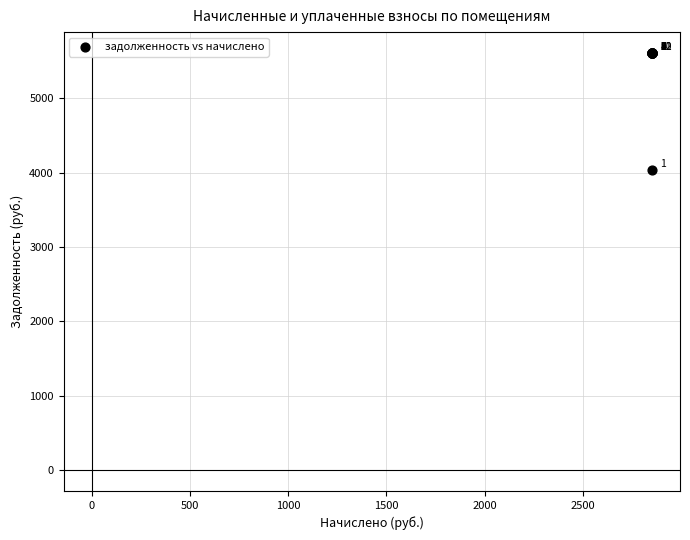

What Y value in the scatter plot is closest to 4824?

4038.9